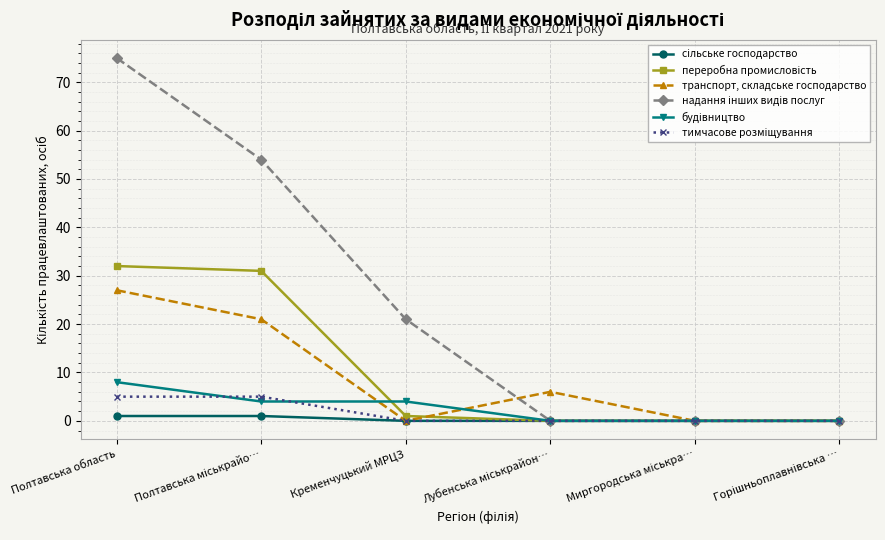

What is the label of the 6th point from the right?

Полтавська область